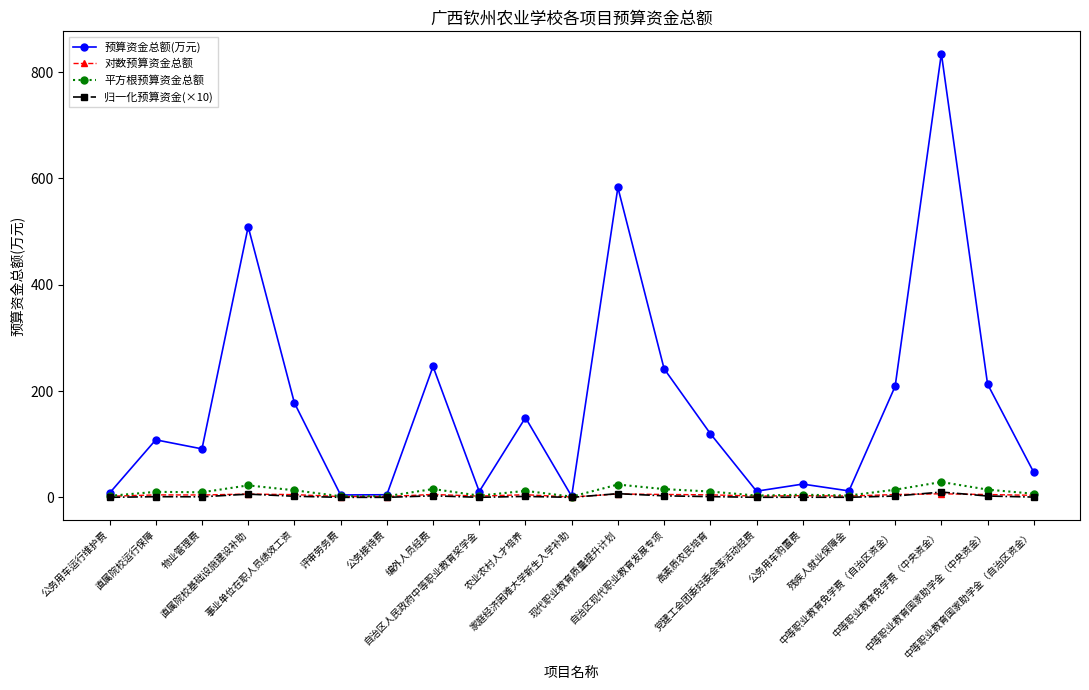

After their last crossing, which series has the higher values: 对数预算资金总额 or 归一化预算资金(×10)?

对数预算资金总额